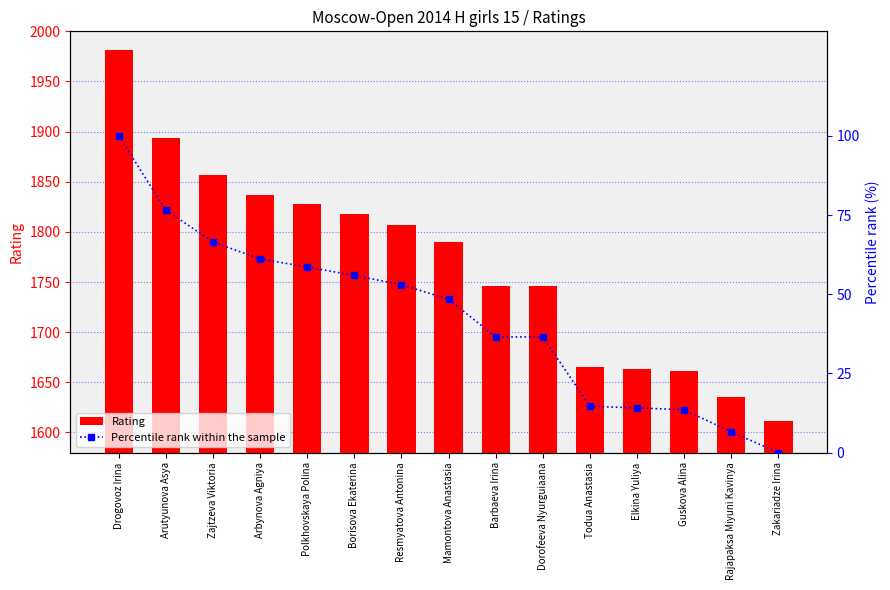

What is the difference between the maximum and minimum values in the Rating series?

370